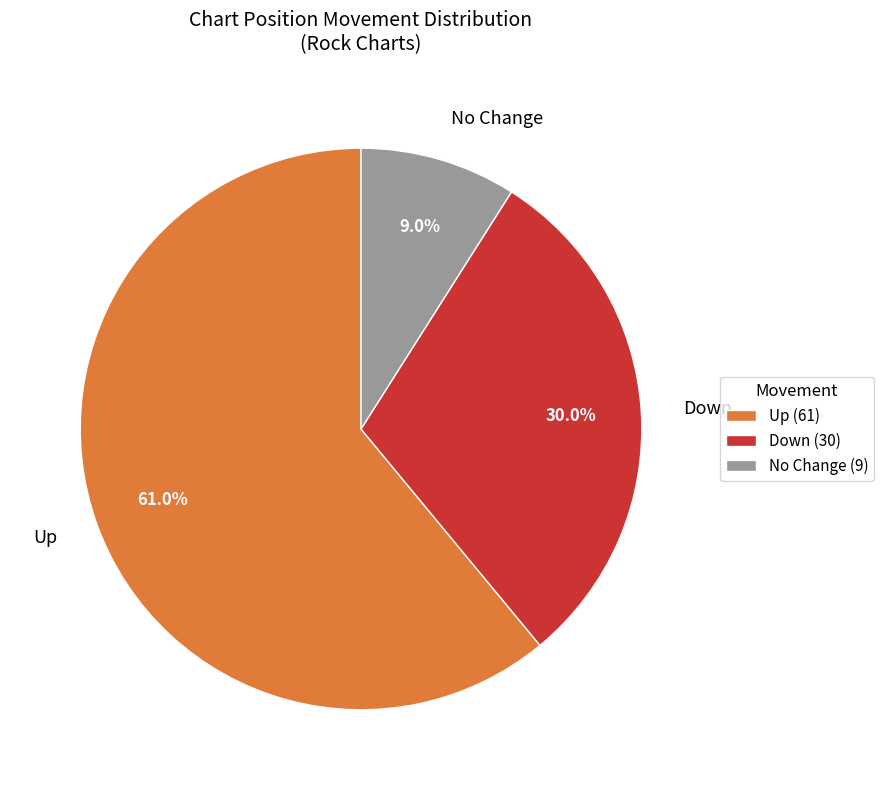

What is the ratio of the value at No Change to the value at Down?

0.3